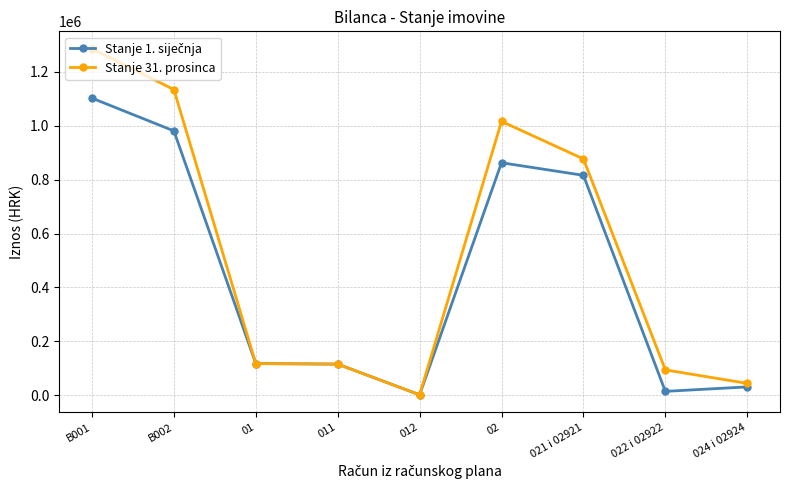

What is the maximum value shown in the chart?

1285366.7